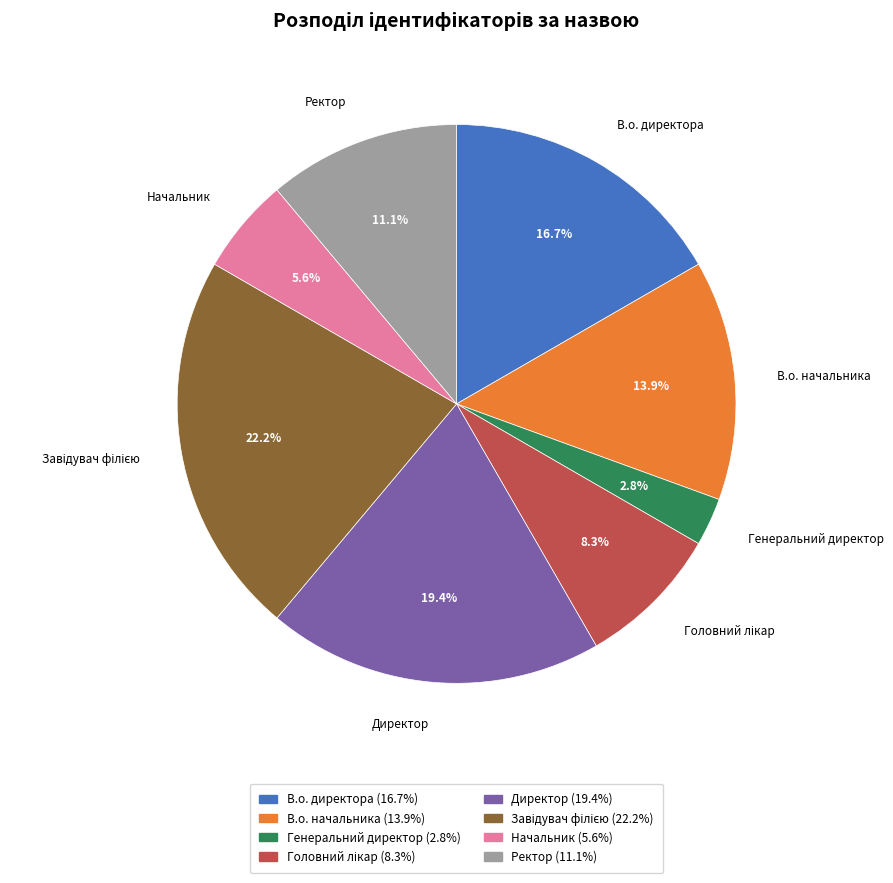

How many slices are in this pie chart?

8